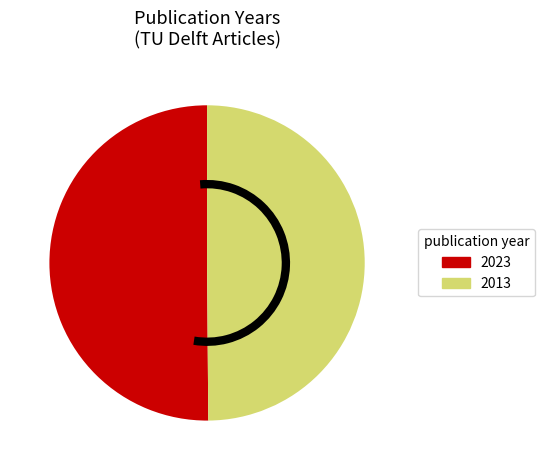

How many slices are in this pie chart?

2